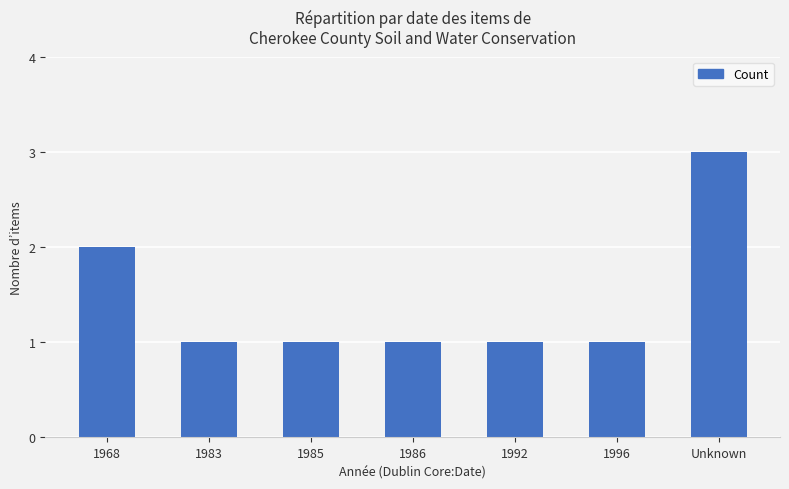

Reading right to left, extract all data points from this chart.

Unknown=3	1996=1	1992=1	1986=1	1985=1	1983=1	1968=2